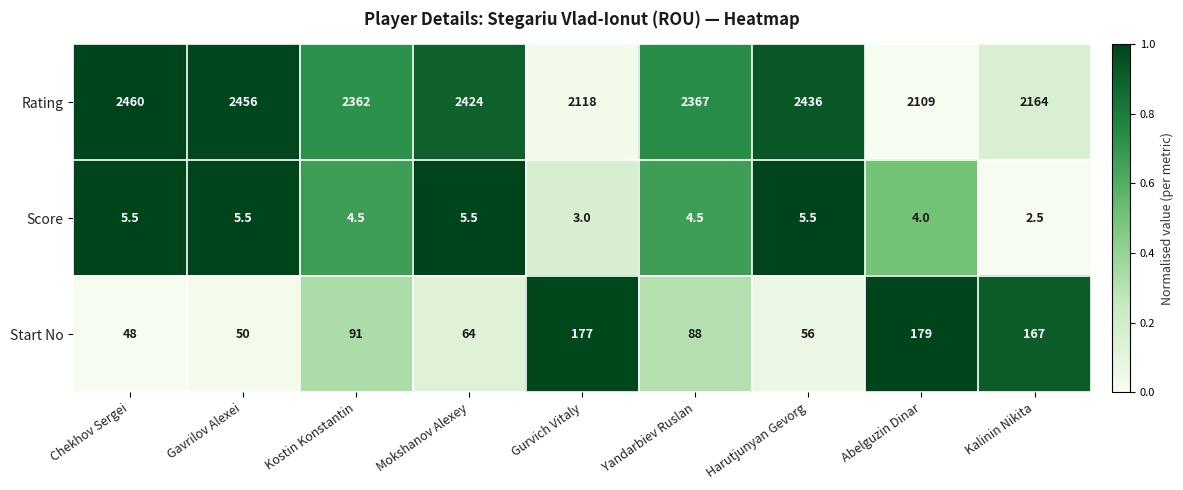

At which category does the chart reach its peak across all series?

Chekhov Sergei